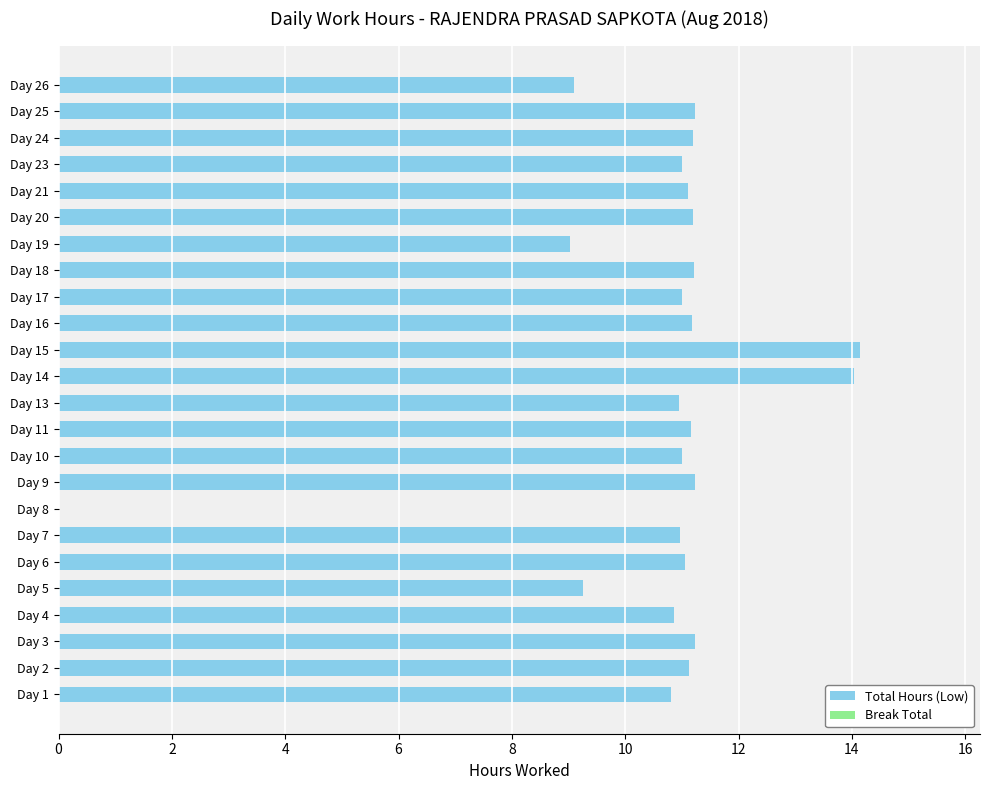

Approximately how many times larger is the value at Day 5 compared to Day 18?

0.8